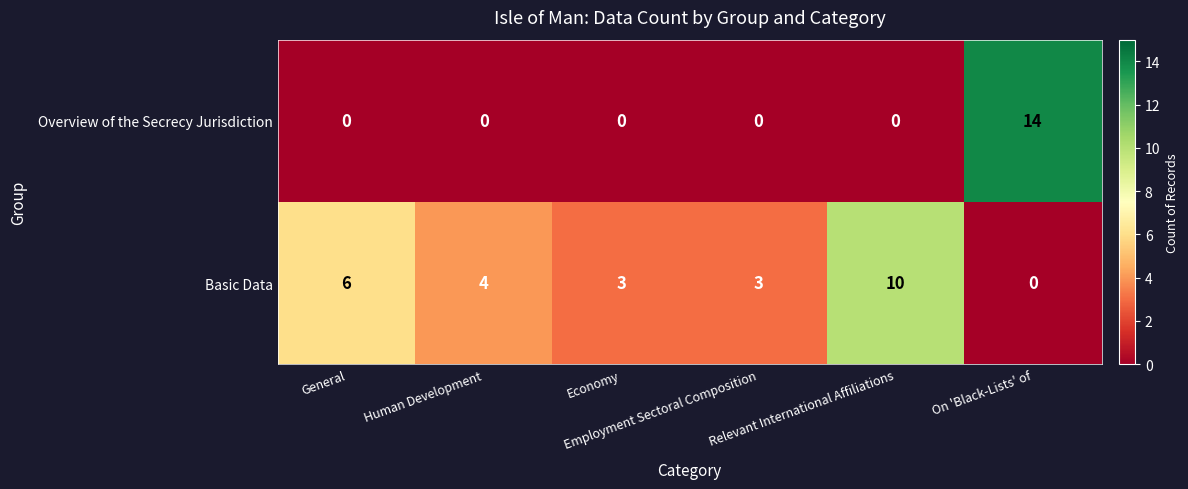

What is the total value across all series at Human Development?

4